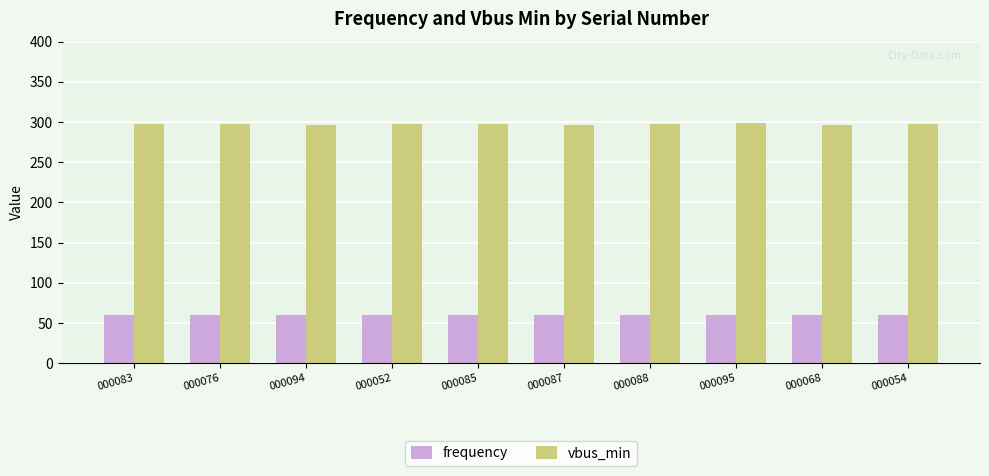

What is the spread (max minus min) of values at 000094?

236.7